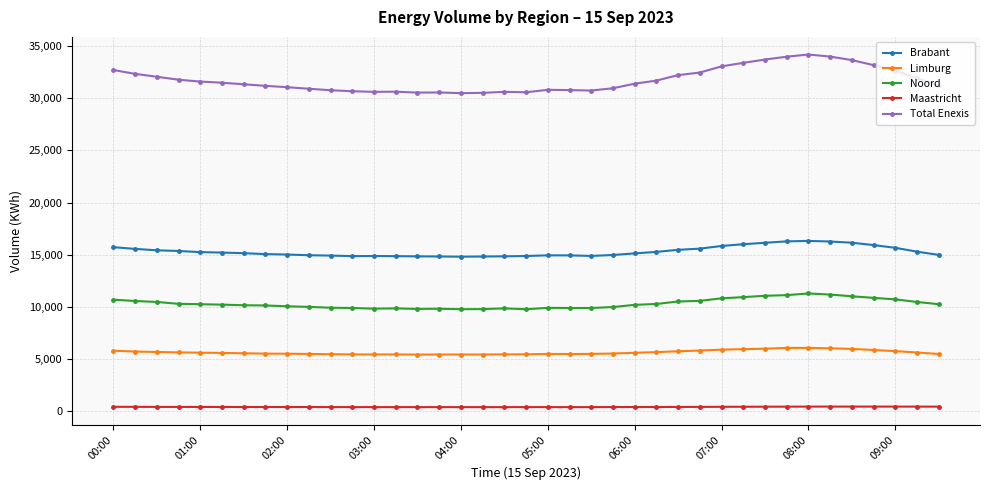

In Brabant, how many points are higher than both neighbors (excluding endpoints)?

3